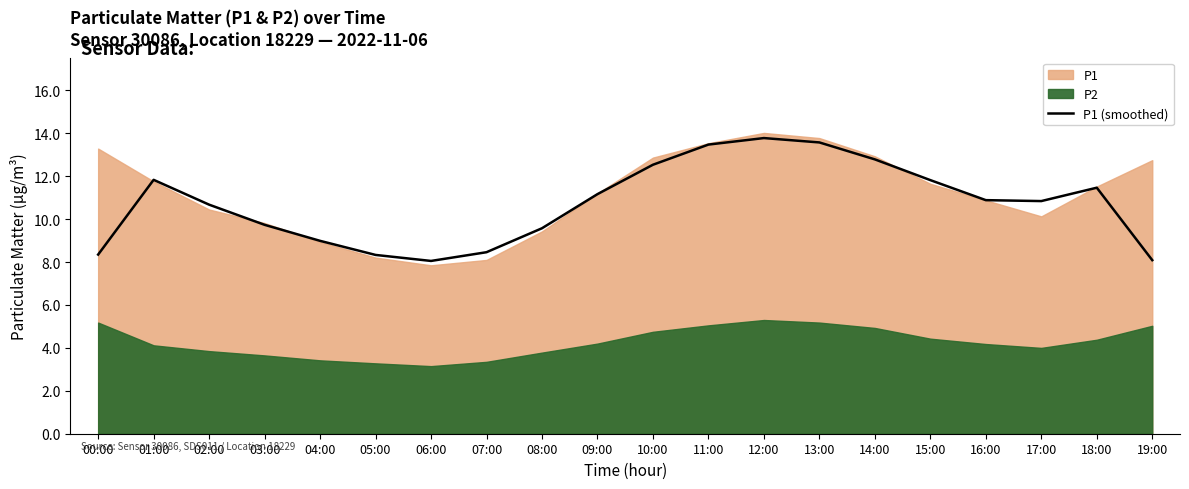

What is the label of the 5th point from the right?

15:00